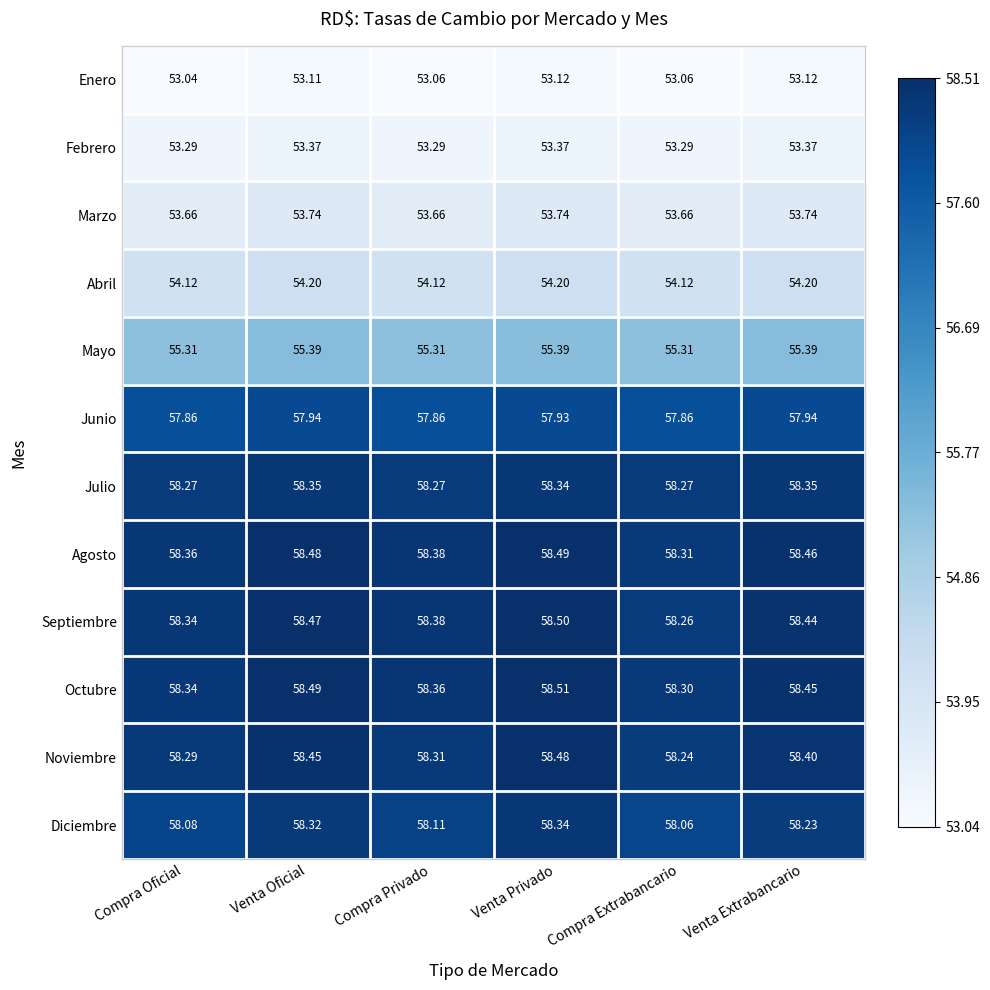

What is the maximum value shown in the chart?

58.5